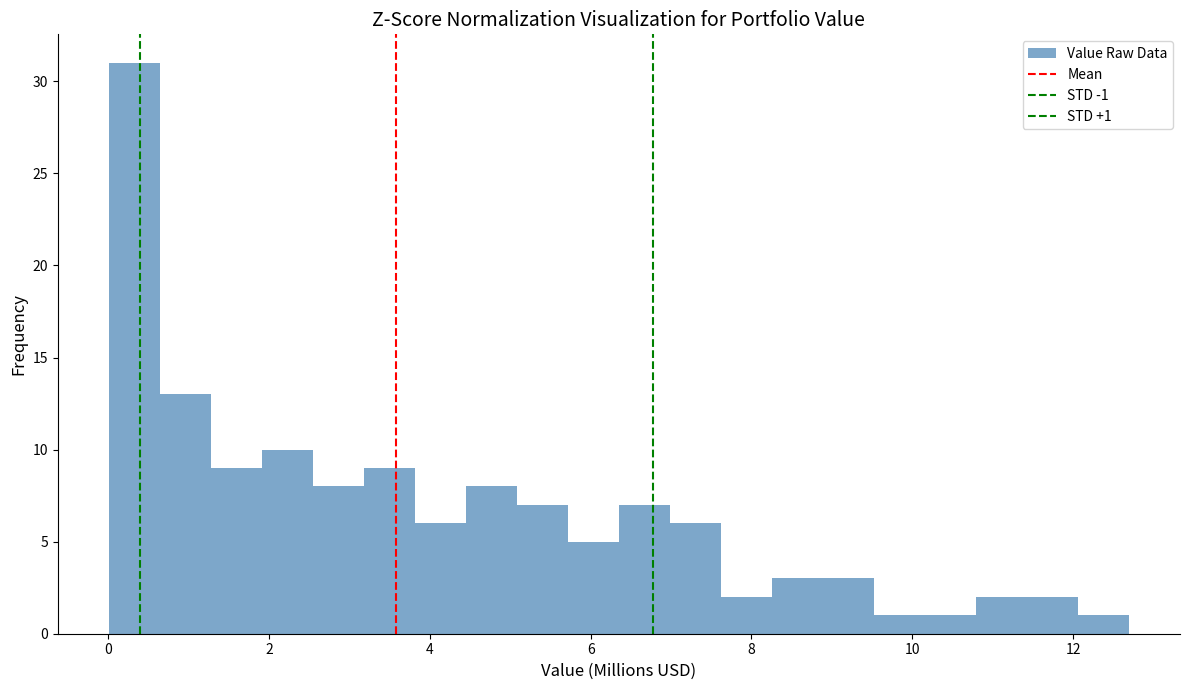

Around what value on the x-axis is the tallest bar? Give the approximate position of its centre, as read against the axis.

0.4